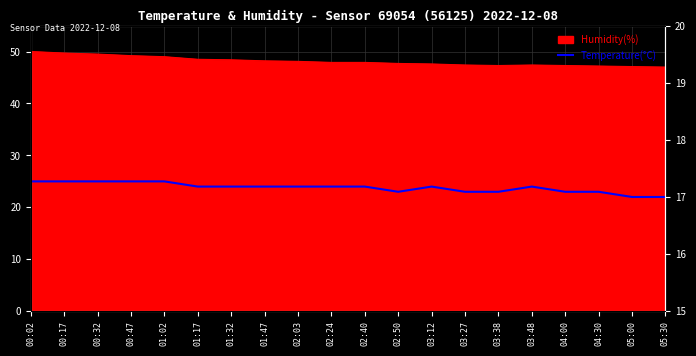

How many lines are shown in the chart?

1